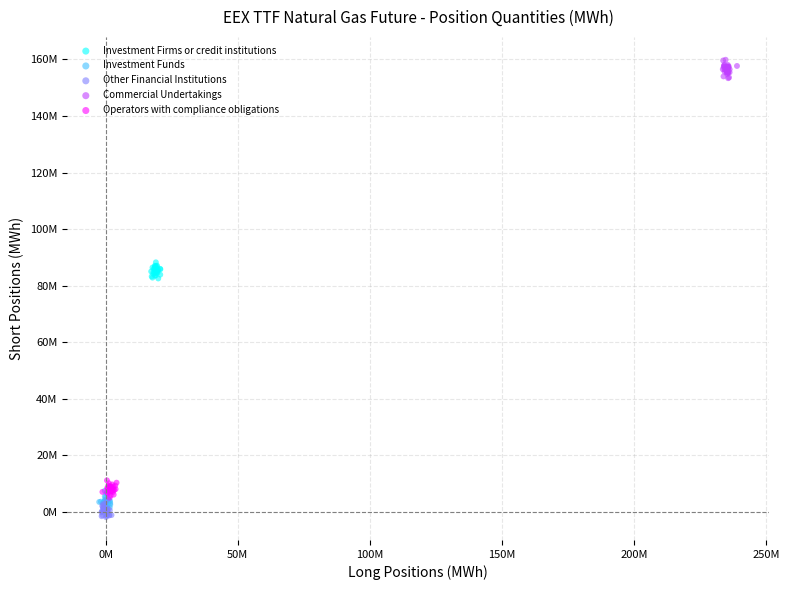

What are all the series names shown in the legend?

Investment Firms or credit institutions, Investment Funds, Other Financial Institutions, Commercial Undertakings, Operators with compliance obligations